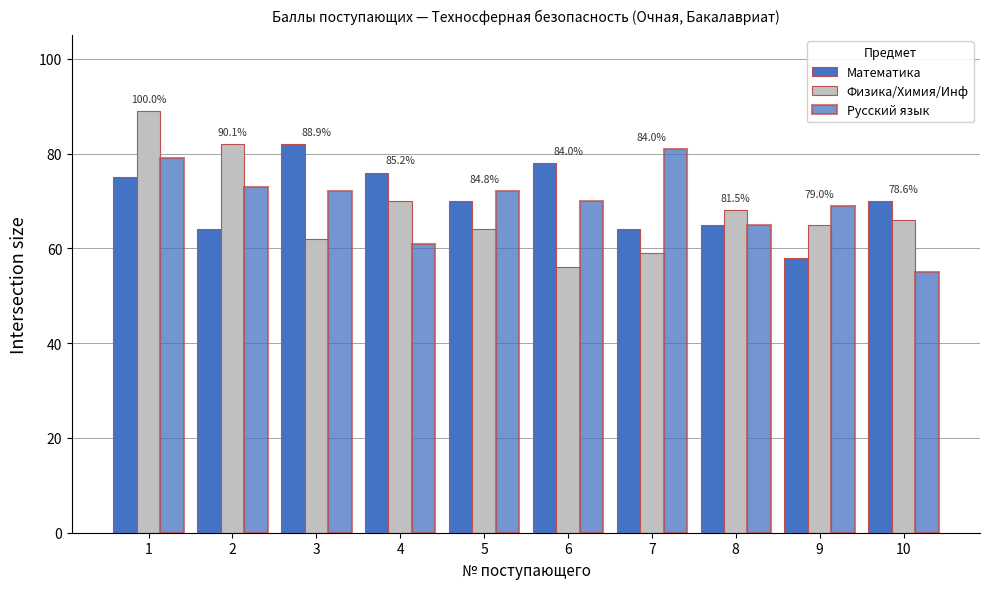

At which label does Русский язык reach its peak?

7